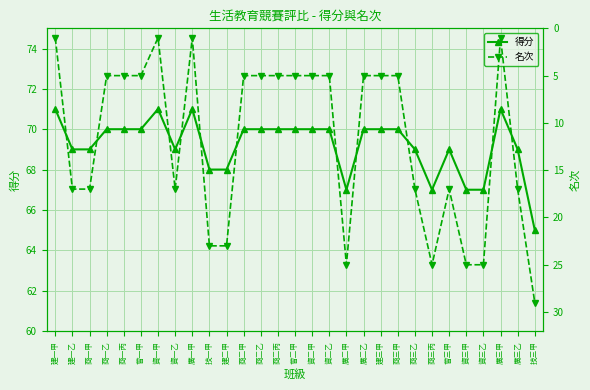

The 名次 series shows 1 at 資一甲. True or false?

True